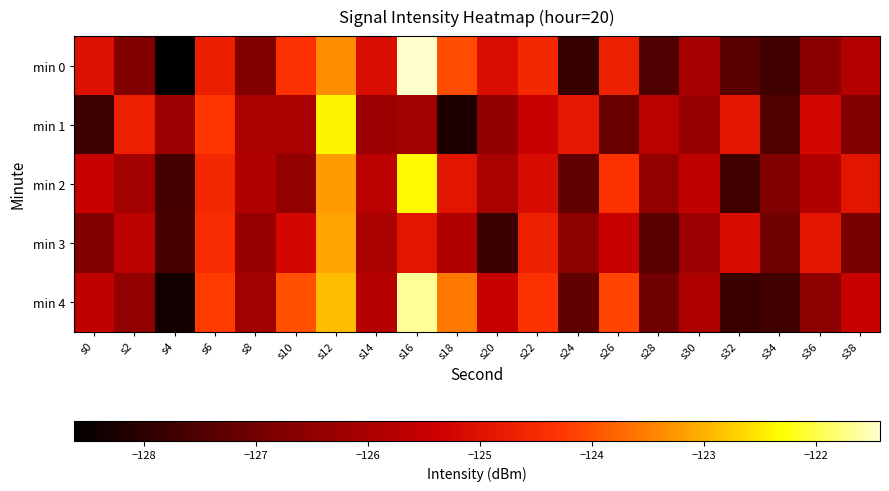

Count the number of data series in this chart.

5